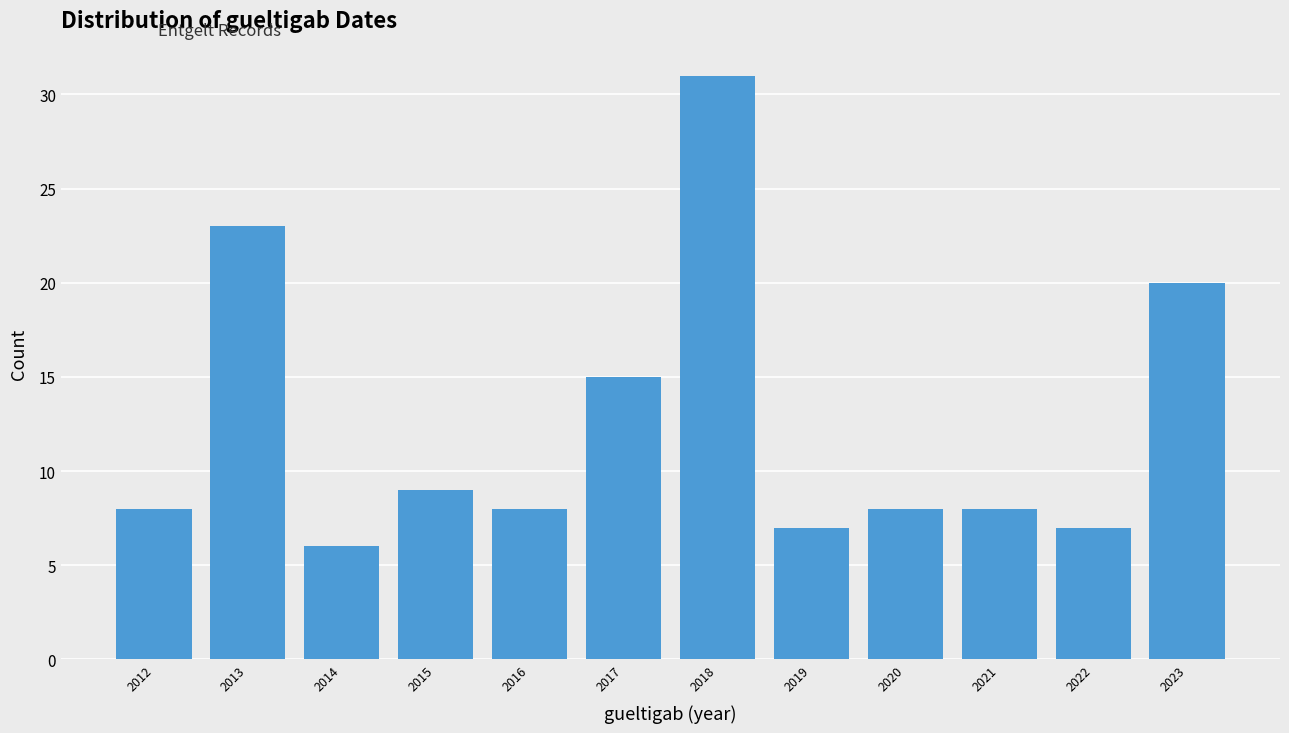

Reading right to left, what are all the values shown in this chart?

20	7	8	8	7	31	15	8	9	6	23	8